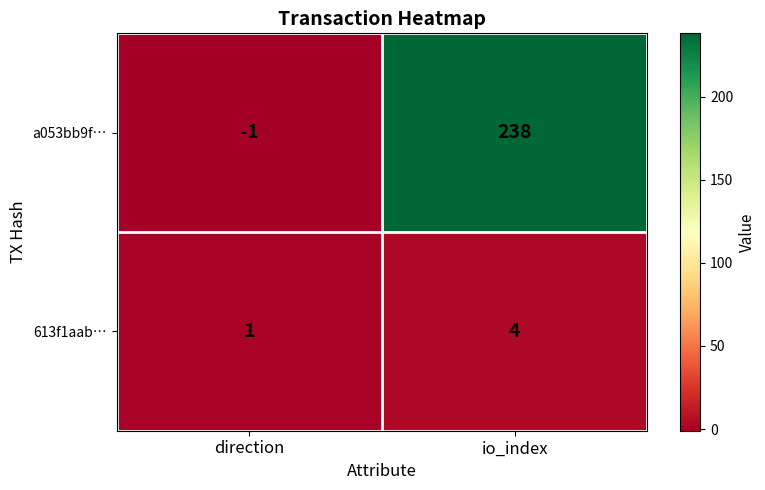

What is the sum of all 613f1aab… values?

5